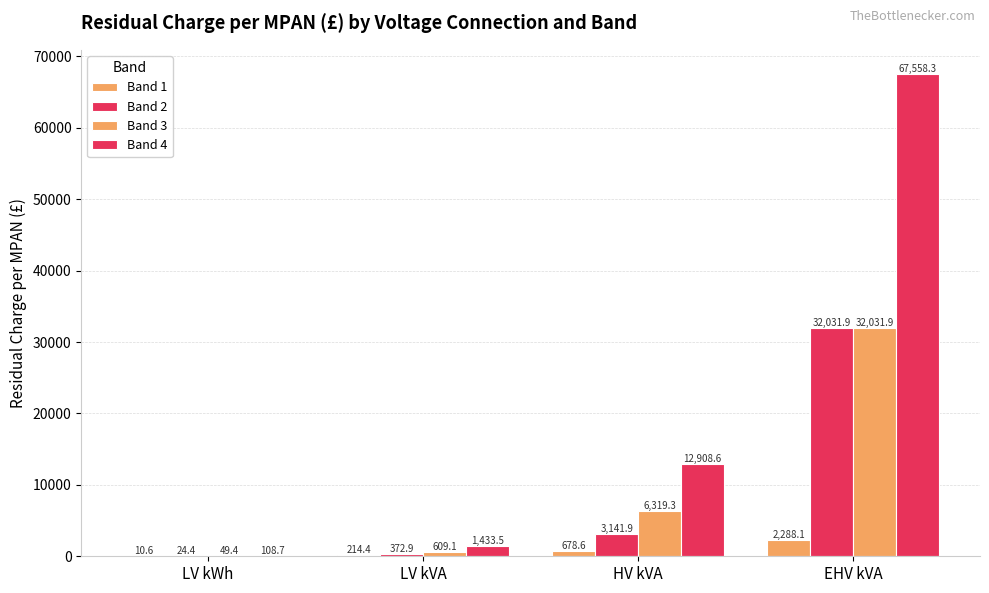

At which category does the chart reach its minimum across all series?

LV kWh